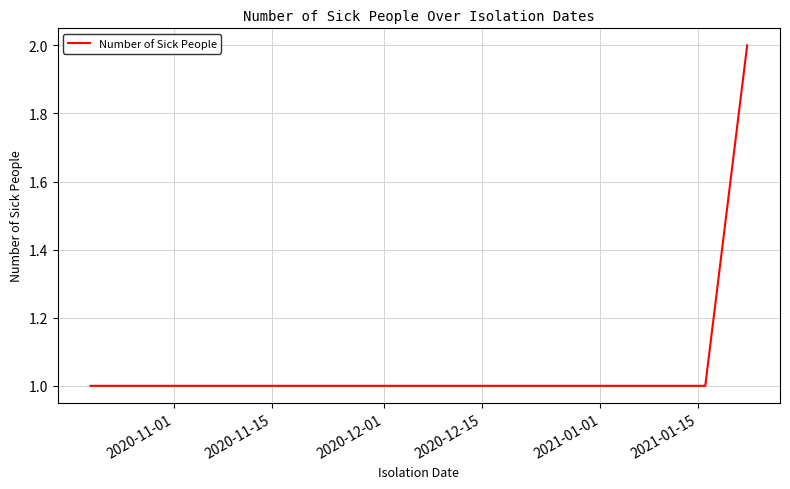

What is the sum of all values?

7